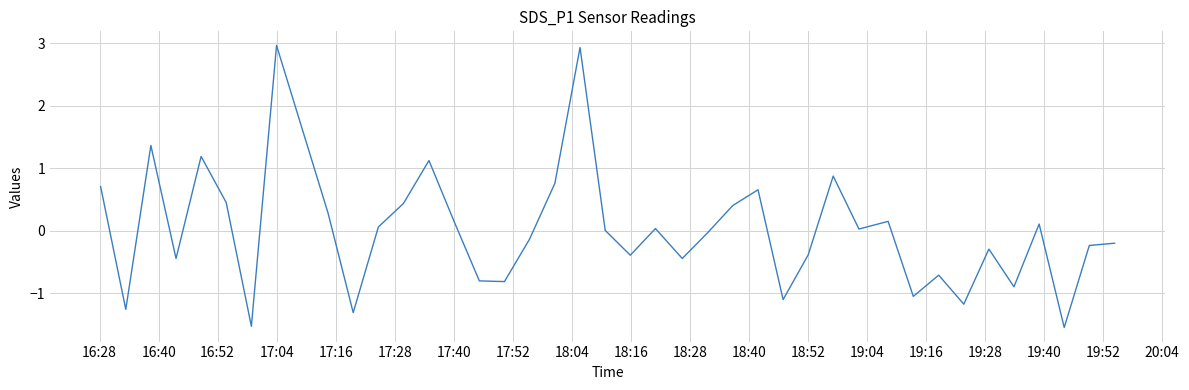

How many series are shown in this chart?

1